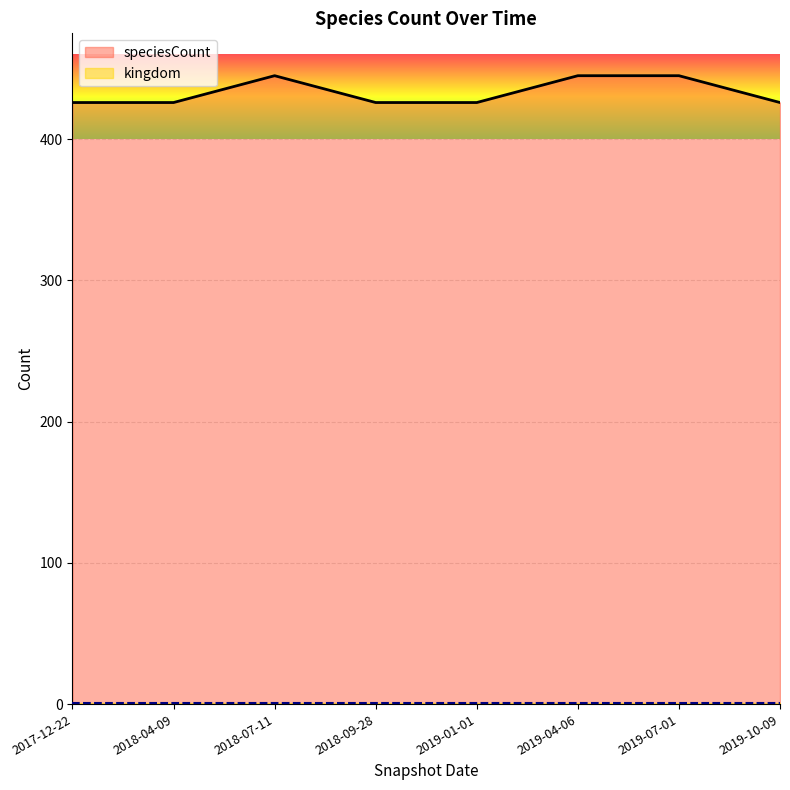

How many lines are shown in the chart?

2